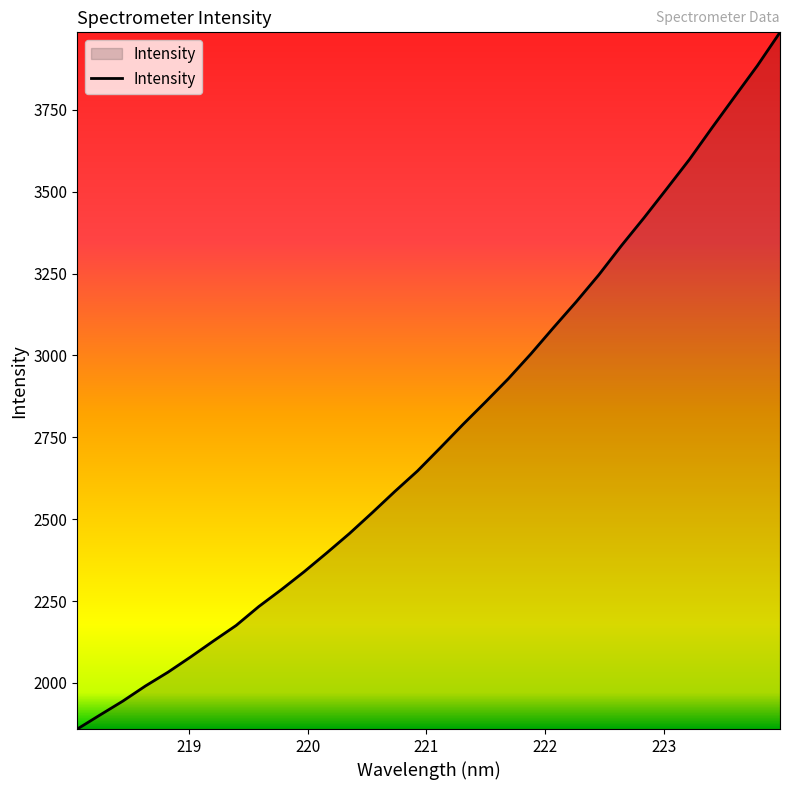

What is the smallest value displayed?

1859.2